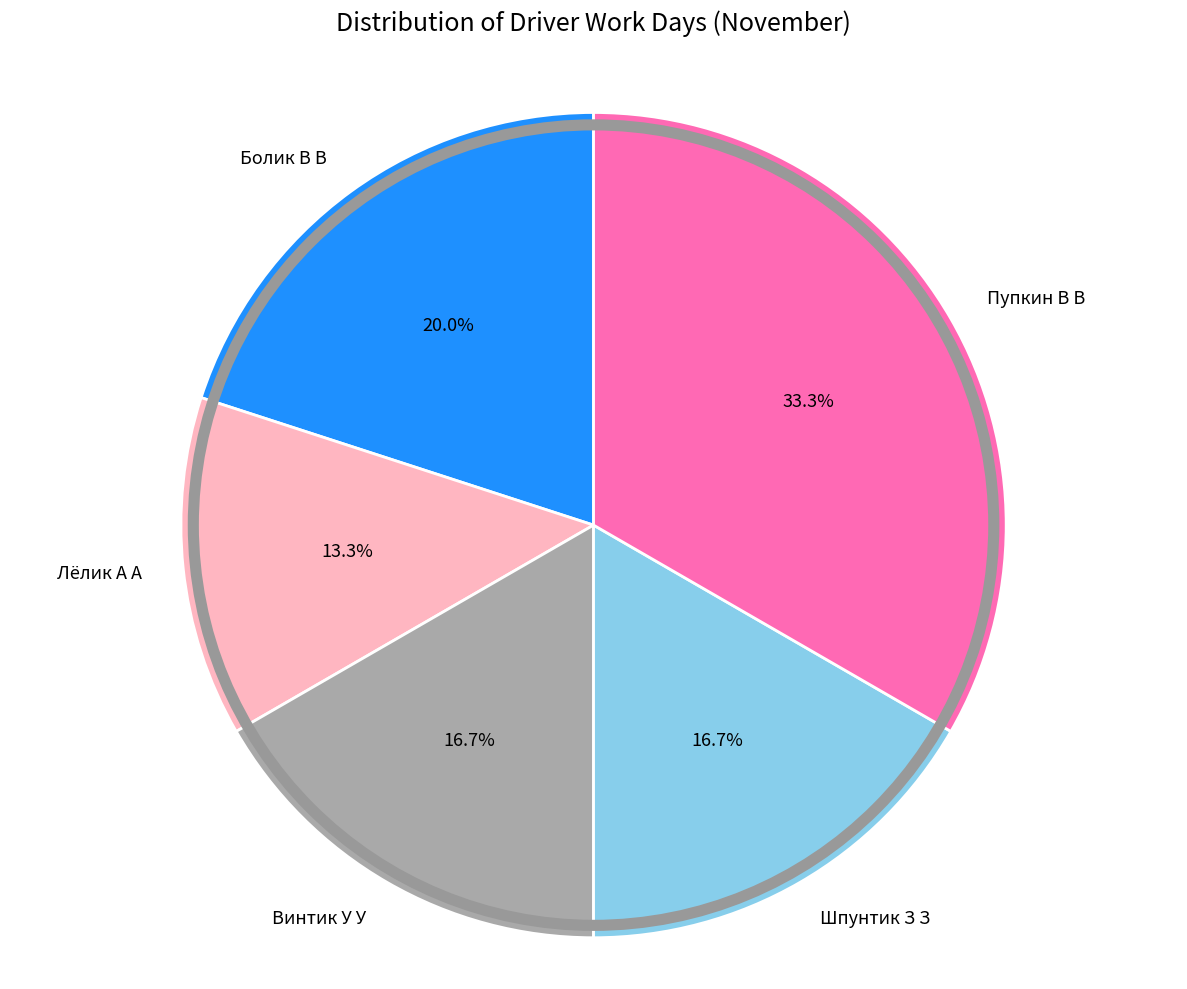

Does Шпунтик З З represent more than half of the total?

No